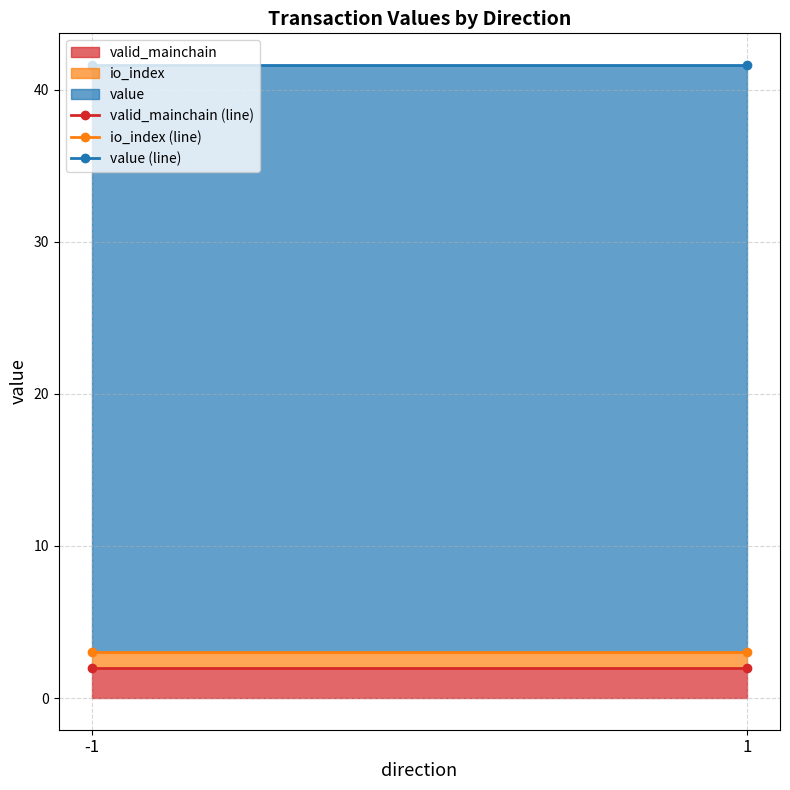

Which series has the largest total across all categories?

value (line)